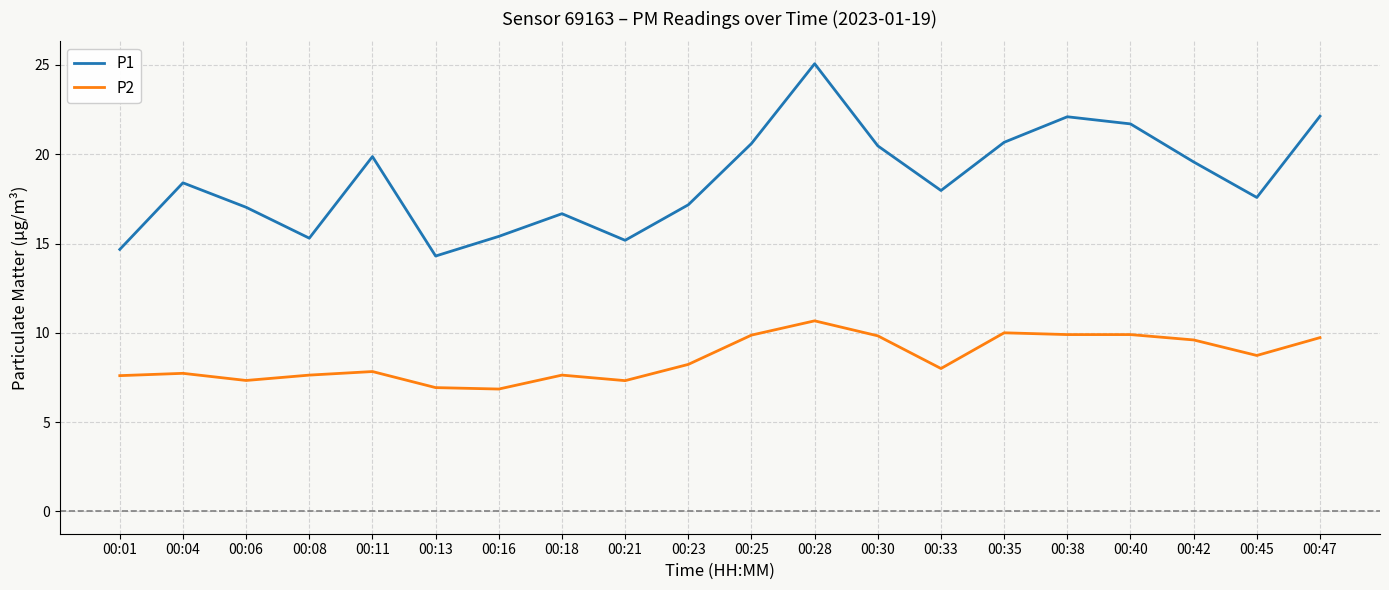

True or false: P1 has a value of 16.7 at 00:18.

True